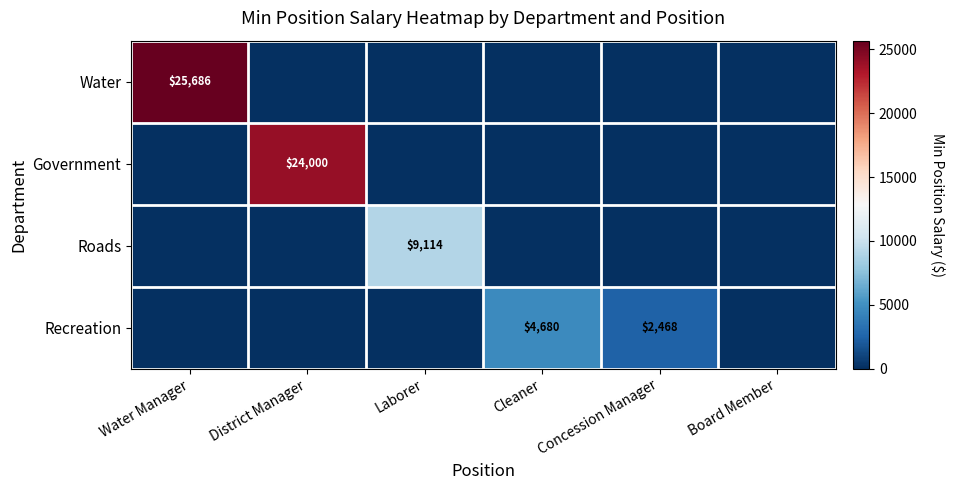

True or false: Government has a value of 24000 at District Manager.

True